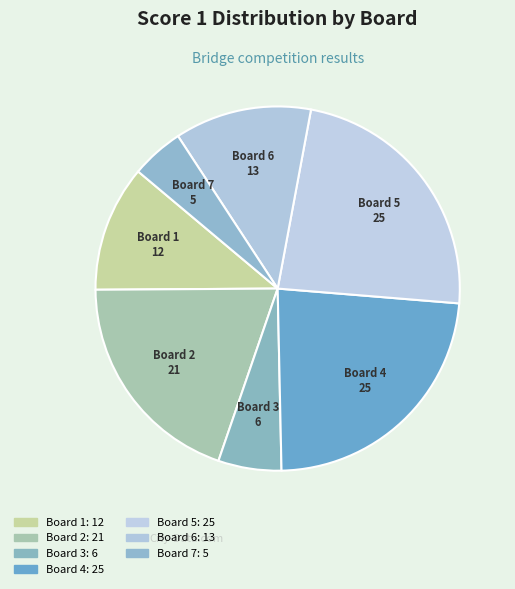

What is the change in value from Board 1 to Board 2?

+9